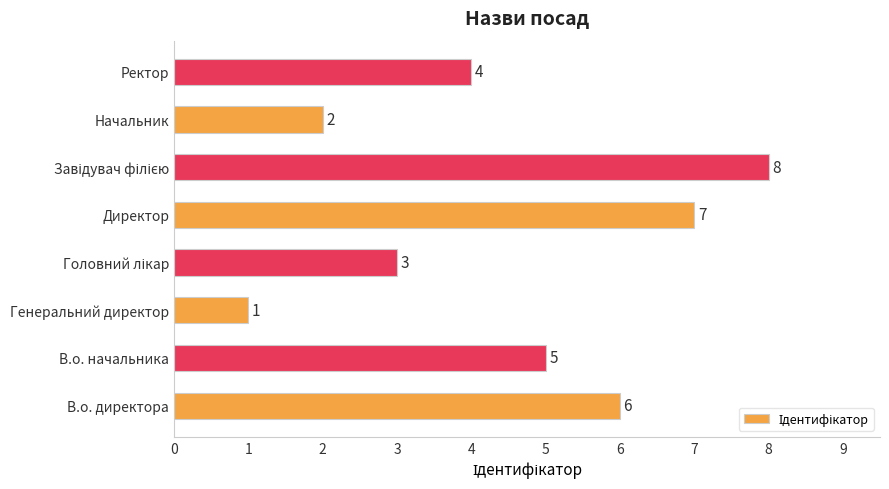

Is it true that the value at Директор is 5?

False